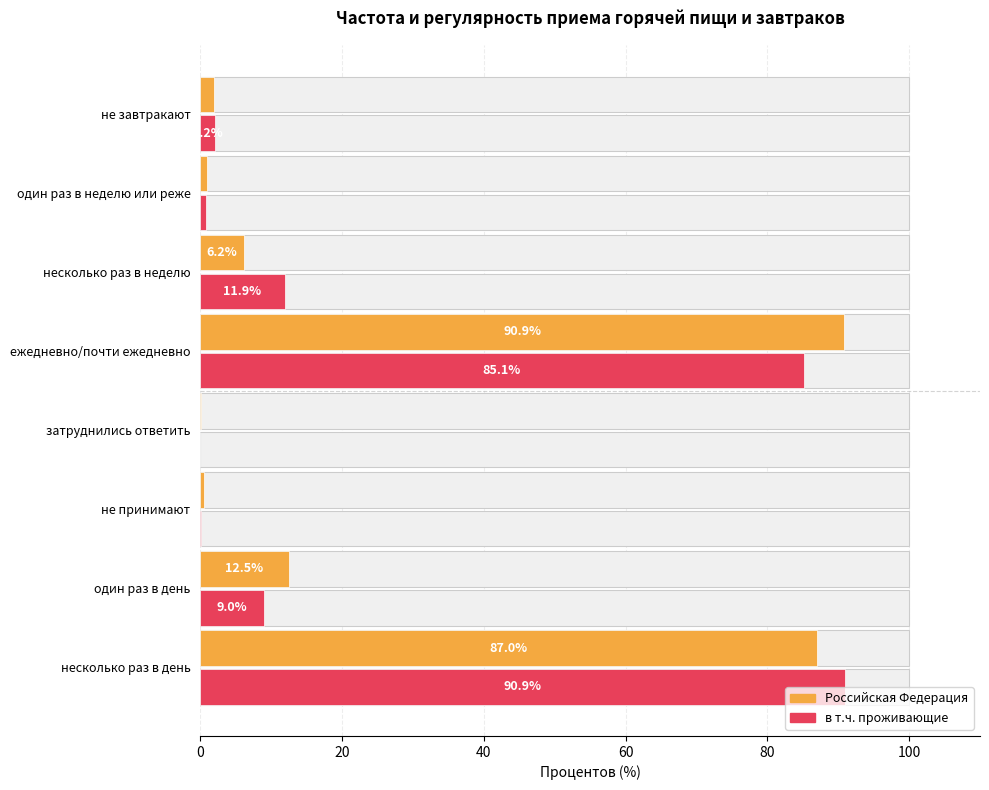

How many data points in в т.ч. проживающие are above 8?

4